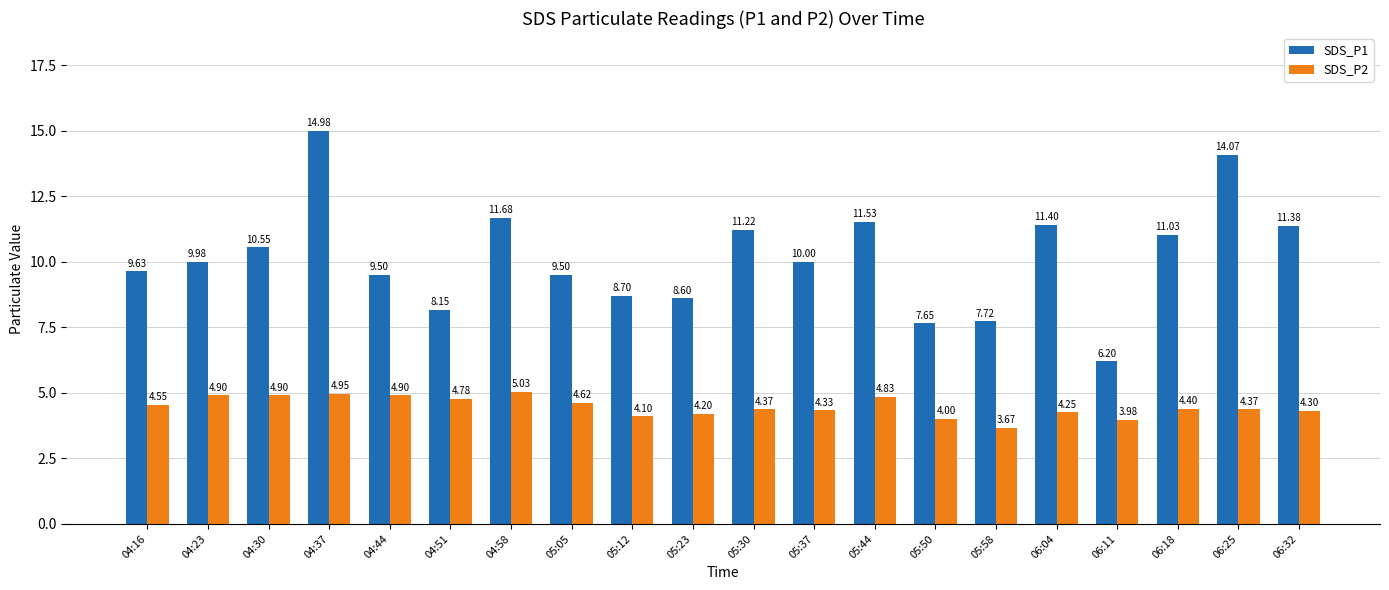

What is the total value across all series at 04:23?

14.9